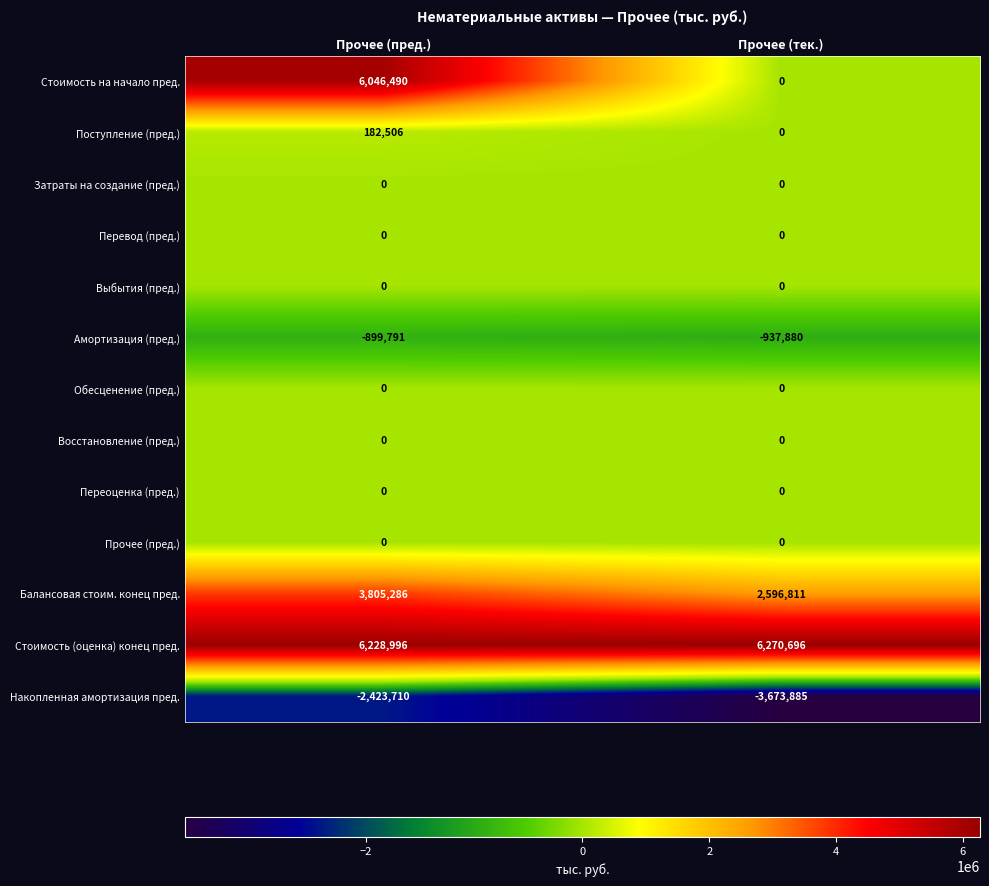

Which label corresponds to the largest value in the chart?

Прочее (тек.)